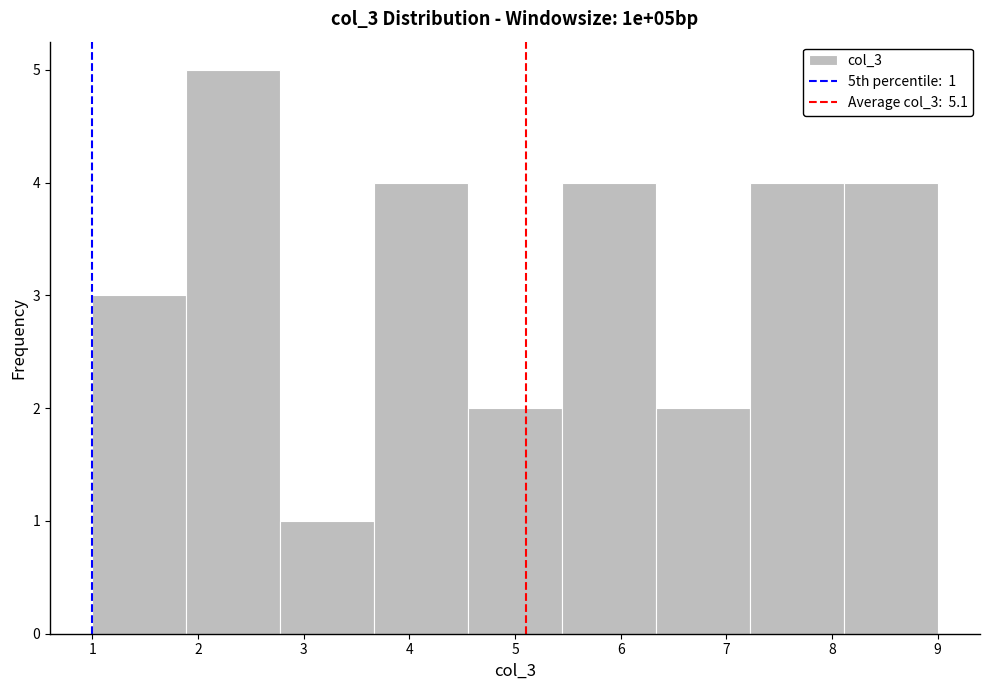

Which range on the x-axis has the tallest bar?

1.9 to 2.8